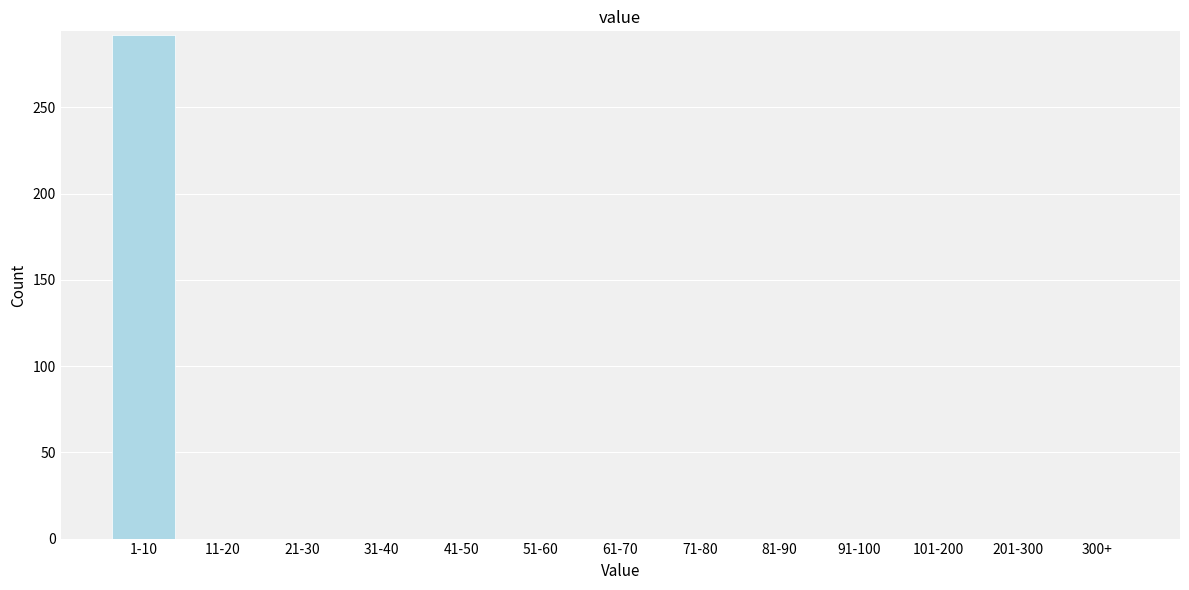

Reading right to left, transcribe all the data shown in this chart.

300+=0	201-300=0	101-200=0	91-100=0	81-90=0	71-80=0	61-70=0	51-60=0	41-50=0	31-40=0	21-30=0	11-20=0	1-10=292